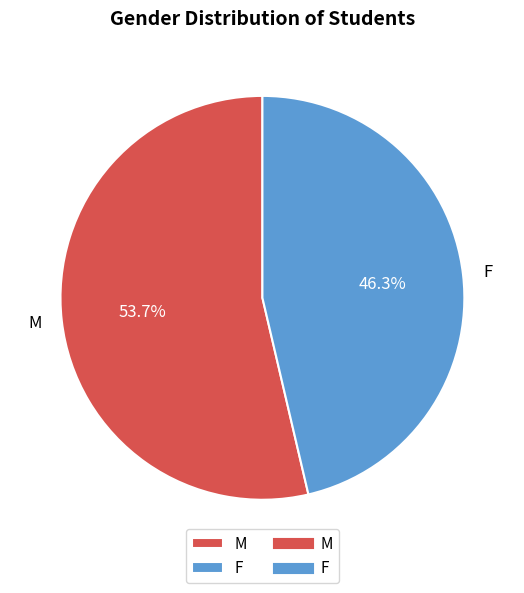

What is the ratio of the value at M to the value at F?

1.2